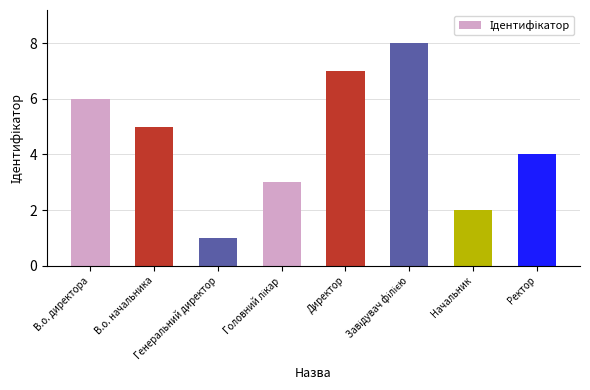

What is the sum of all values?

36